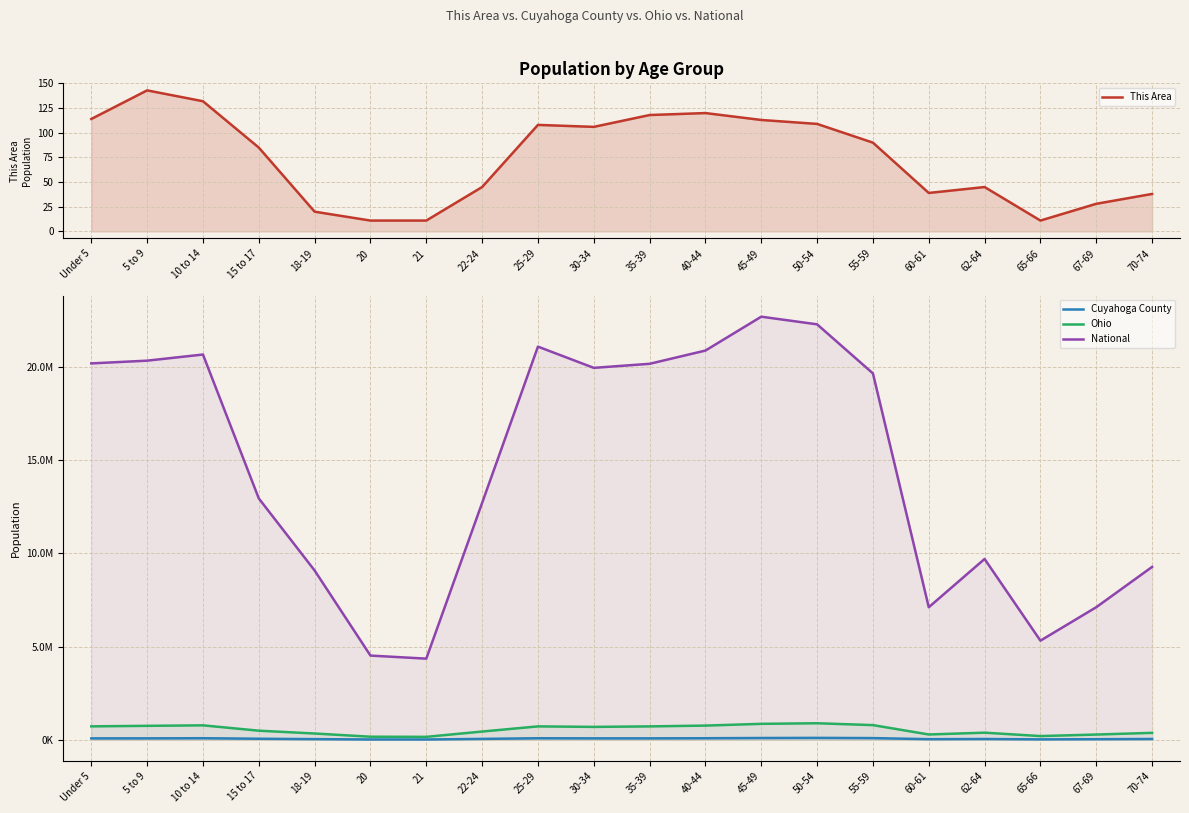

What is the label of the 7th point from the right?

50-54